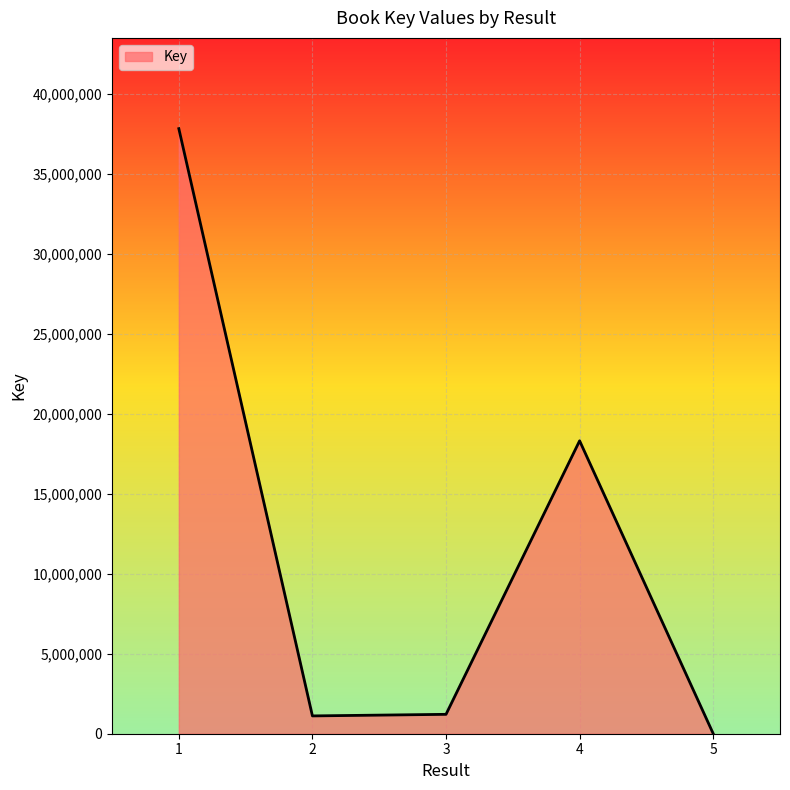

What is the maximum value shown in the chart?

37832955